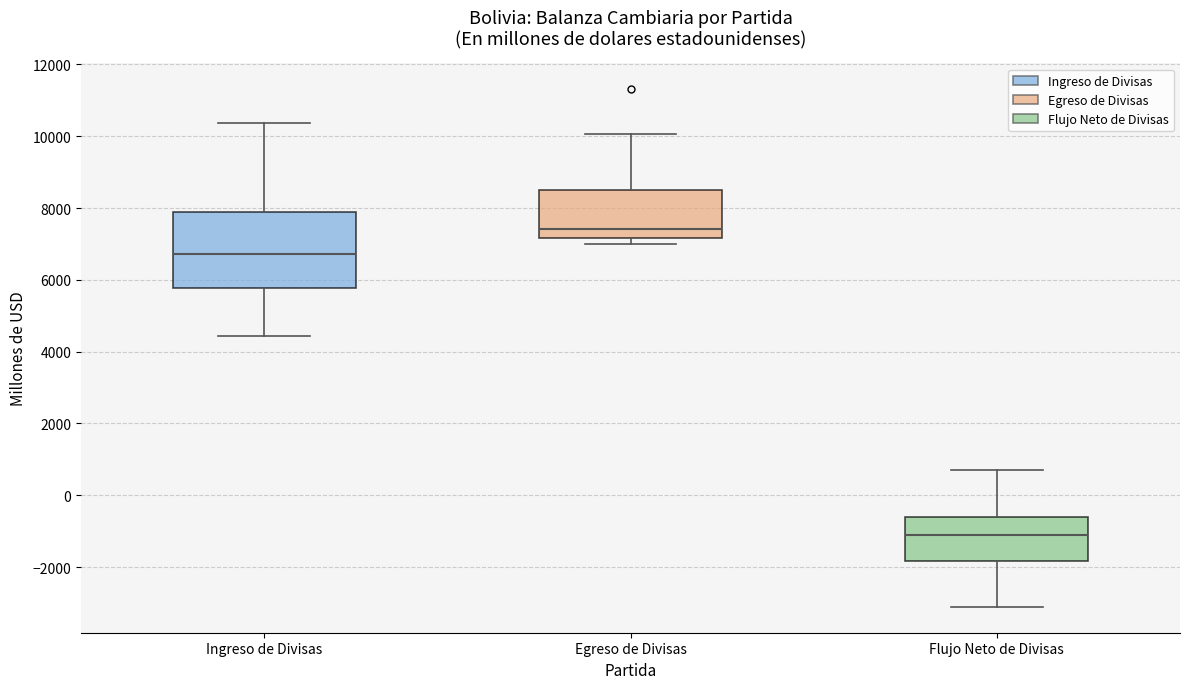

Which box has the lowest median line?

Flujo Neto de Divisas